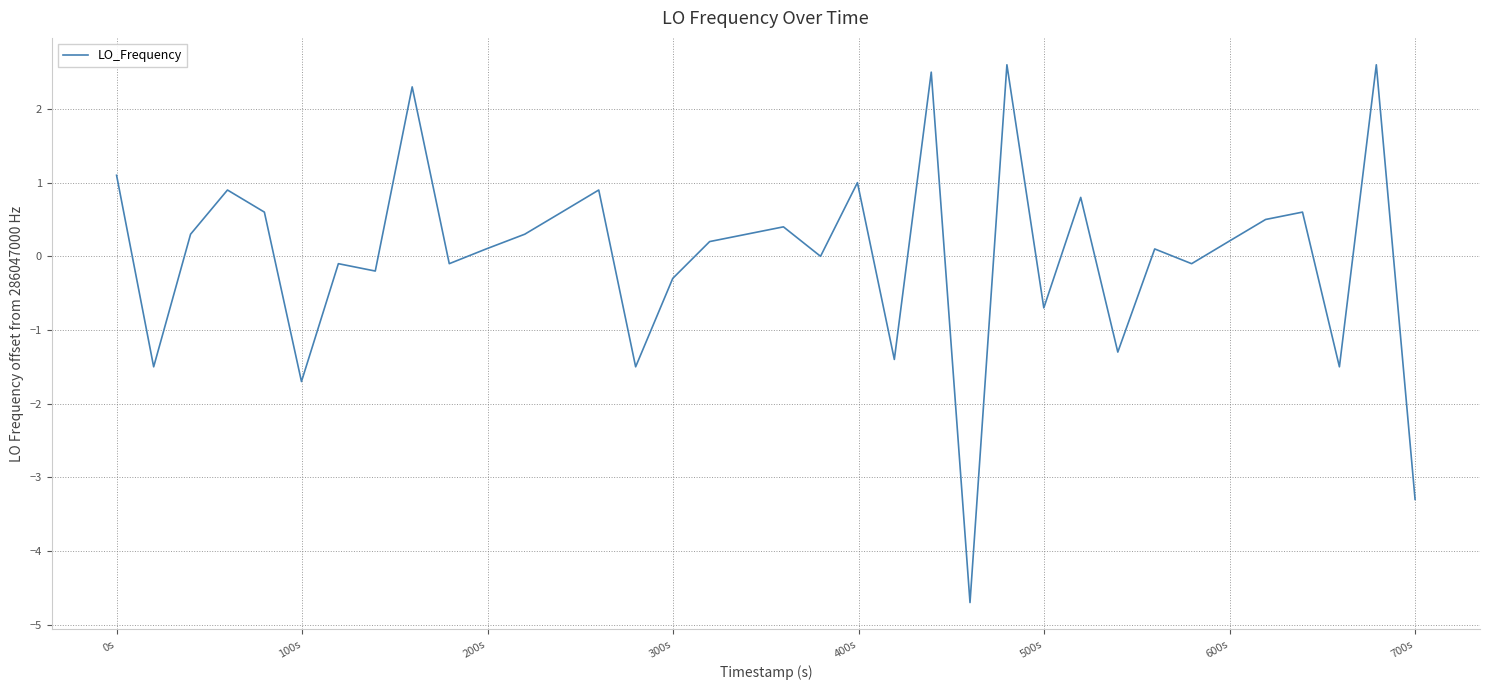

What is the greatest value displayed?

2.6